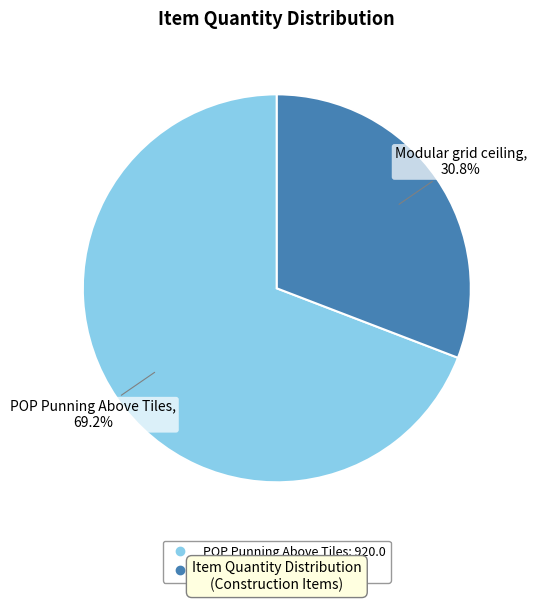

What is the total percentage of POP Punning Above Tiles and Modular grid ceiling?

100.0%